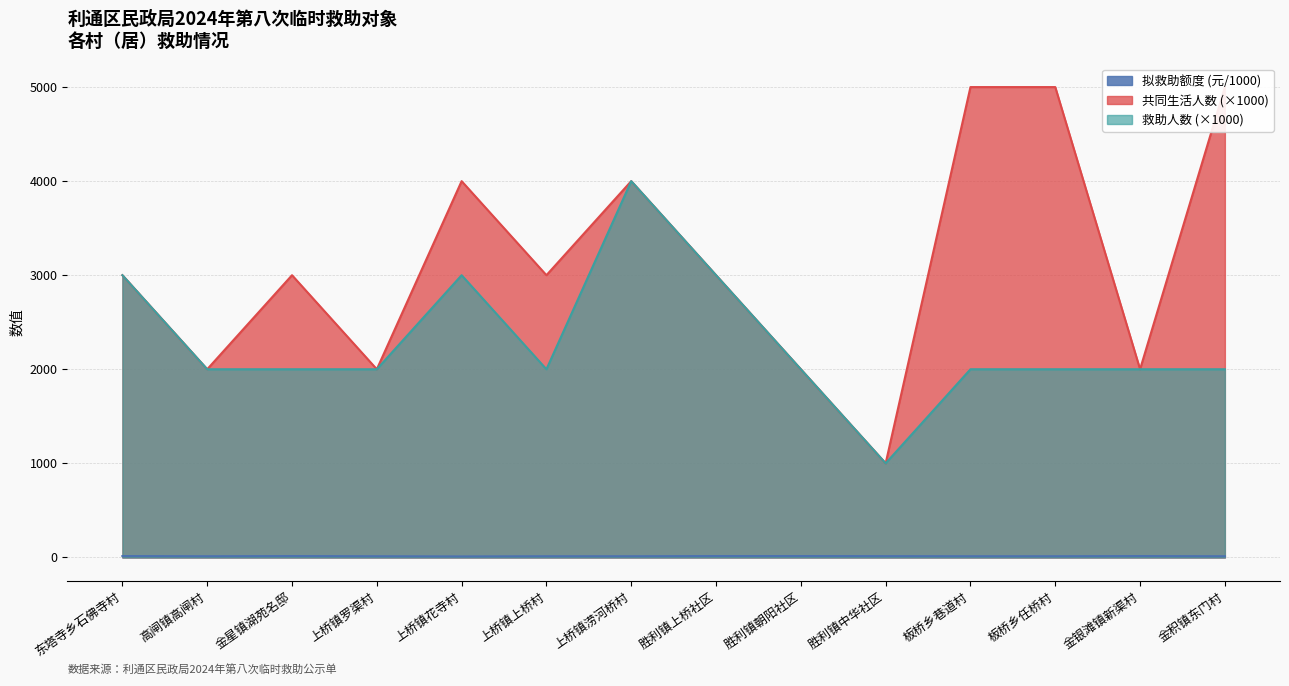

How many data points in 拟救助额度 (元) are less than 12?

1